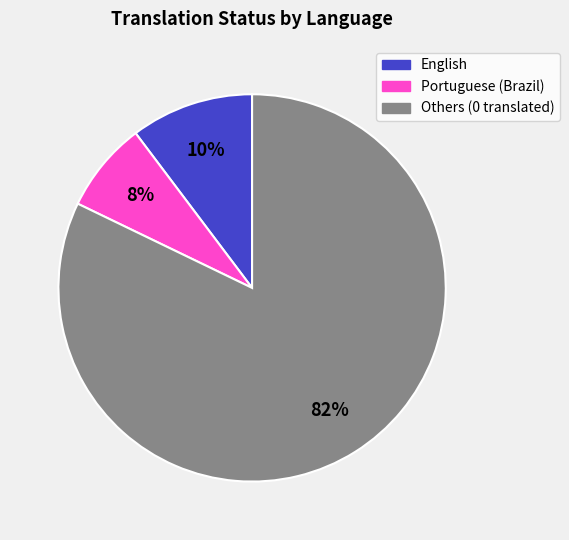

Which category has the biggest portion of the pie?

Others (0 translated)